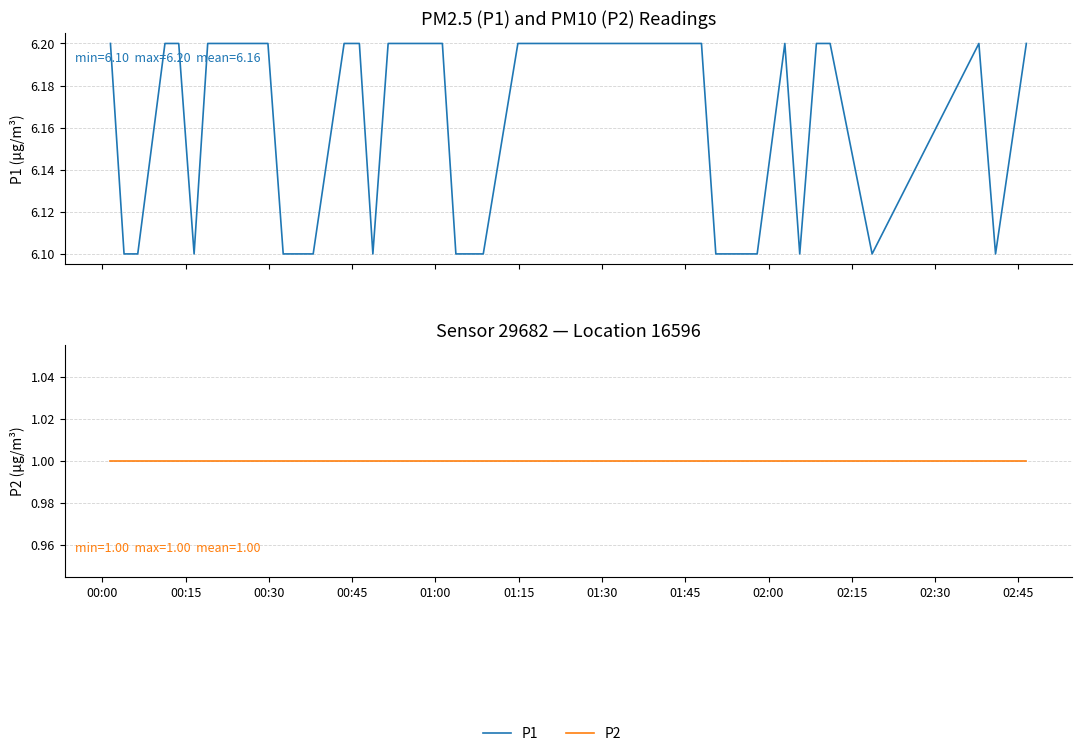

How many lines are shown in the chart?

2